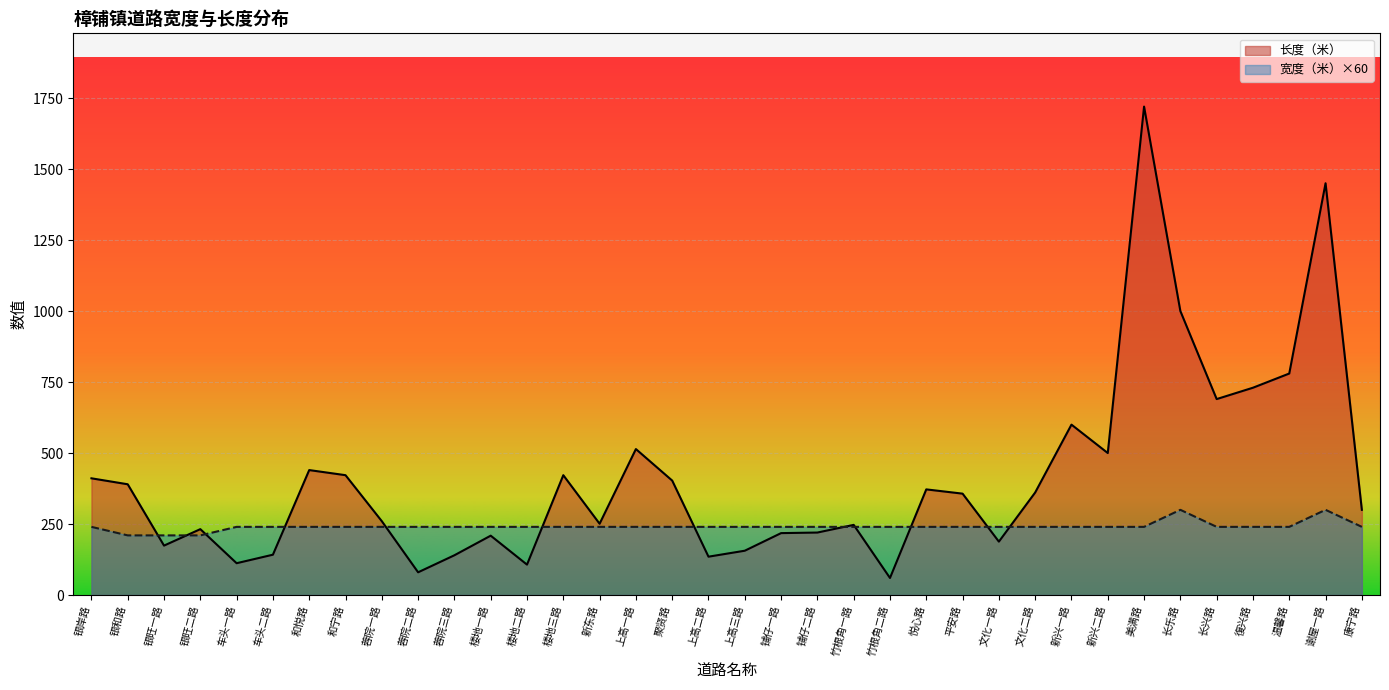

Which series has the largest total across all categories?

长度（米）